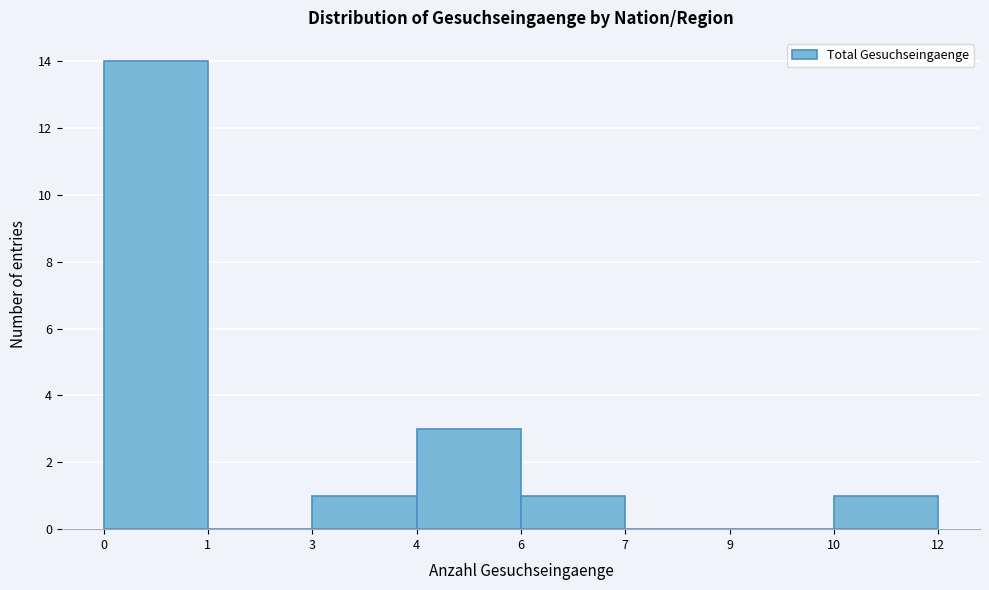

Reading right to left, list all the values displayed in this chart.

10=1	9=0	7=0	6=1	4=3	3=1	1=0	0=14